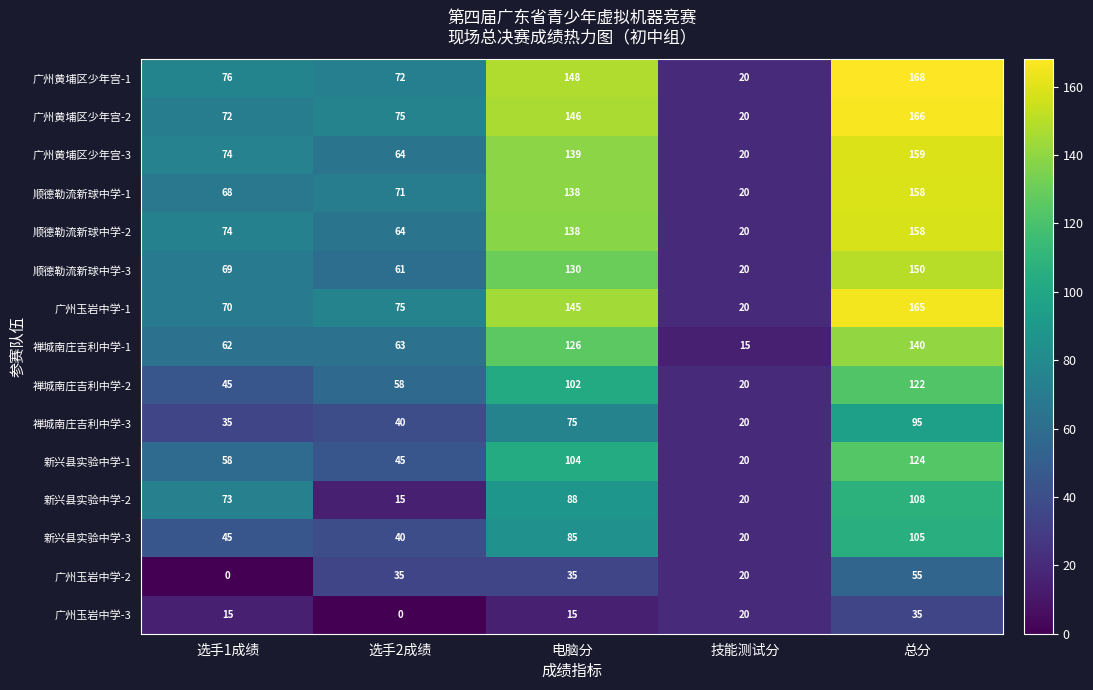

Rank the categories by 禅城南庄吉利中学-2 value from lowest to highest.

技能测试分, 选手1成绩, 选手2成绩, 电脑分, 总分